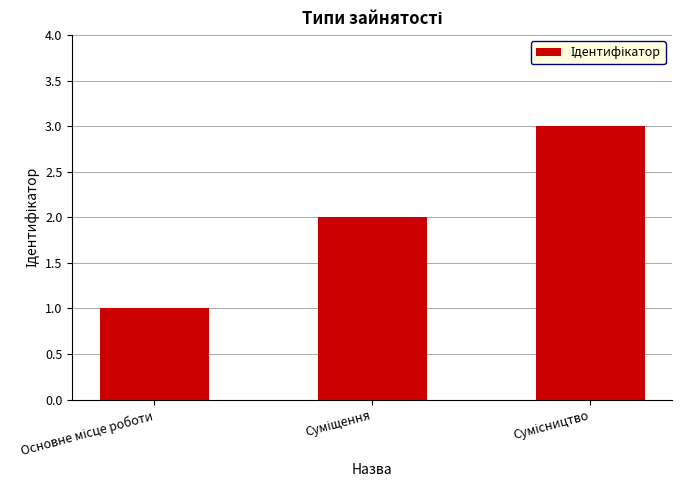

What is the greatest value displayed?

3